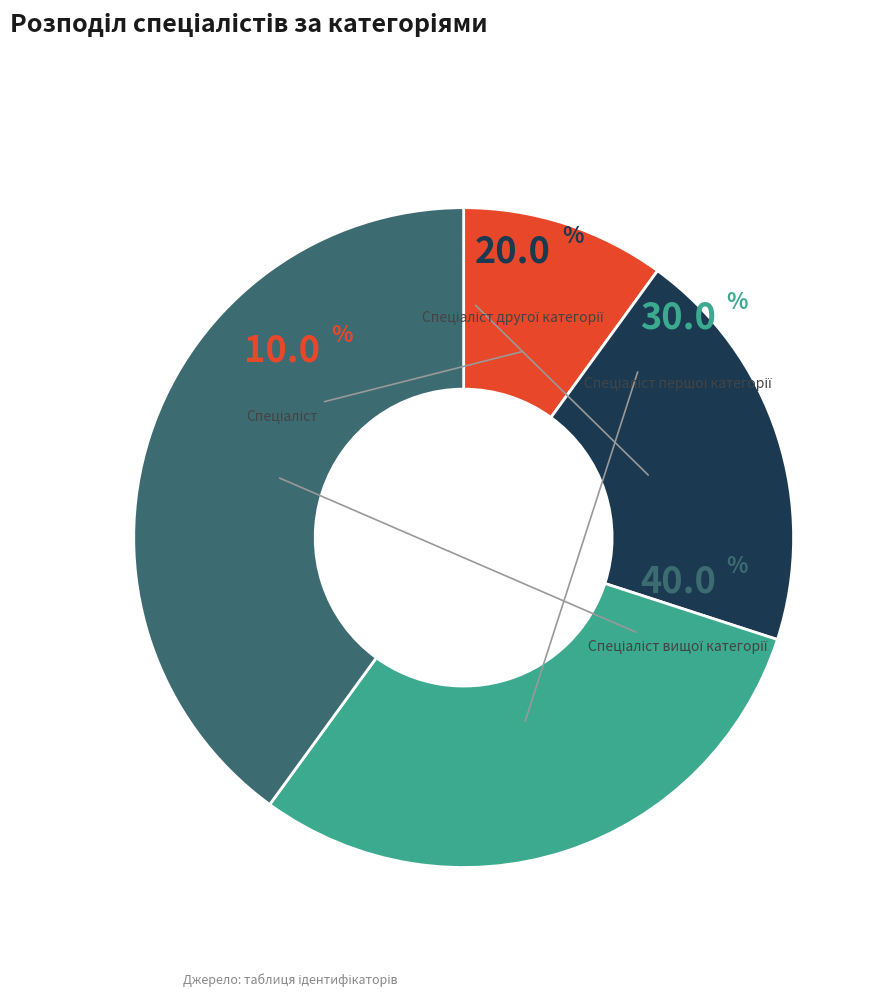

Rank the categories by value from lowest to highest.

Спеціаліст, Спеціаліст другої категорії, Спеціаліст першої категорії, Спеціаліст вищої категорії